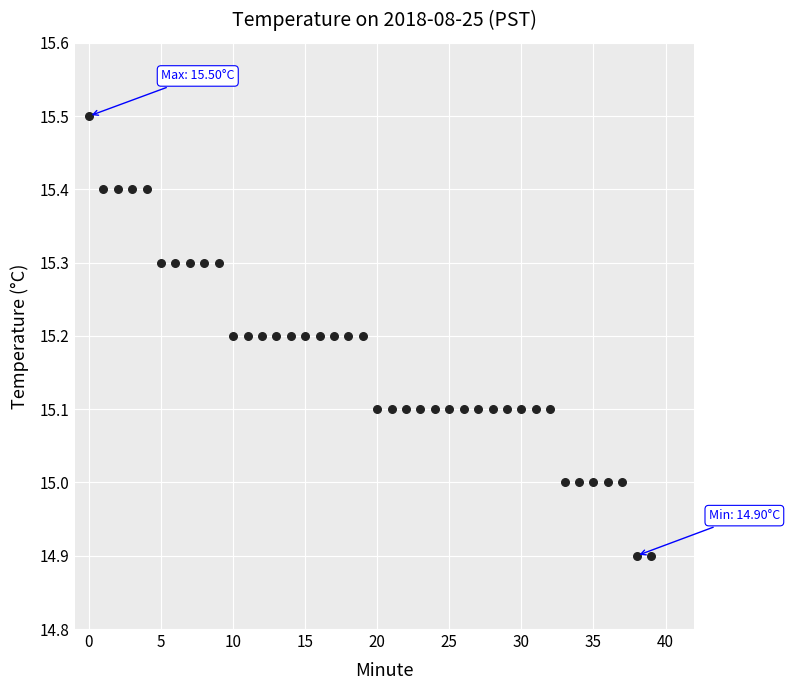

What is the range of Y values (max minus min)?

0.6